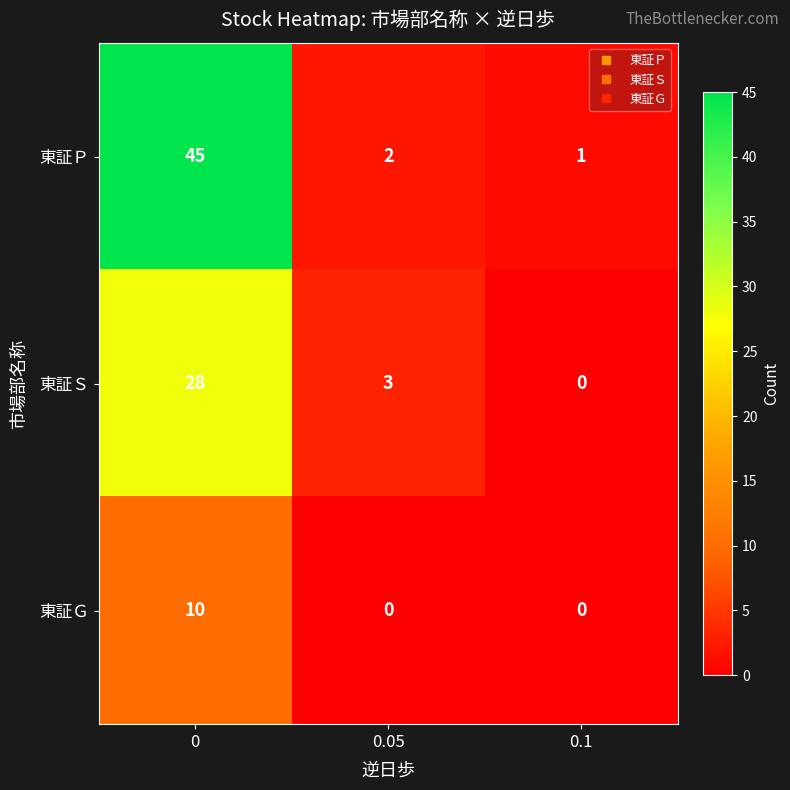

Between 0 and 0.1, which series saw the biggest shift?

東証Ｐ